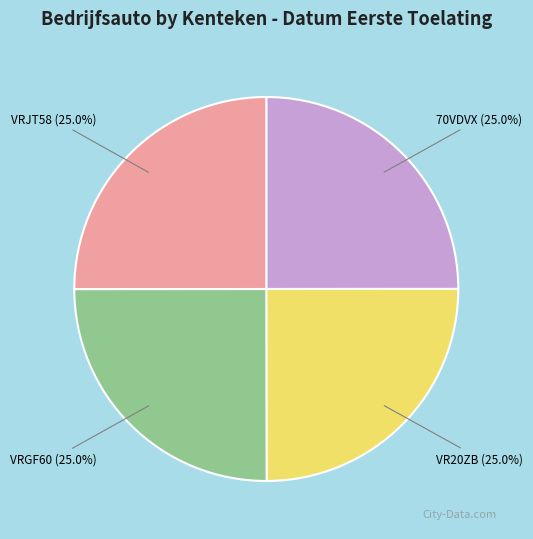

What is the total percentage of VRGF60 and VR20ZB?

50.0%